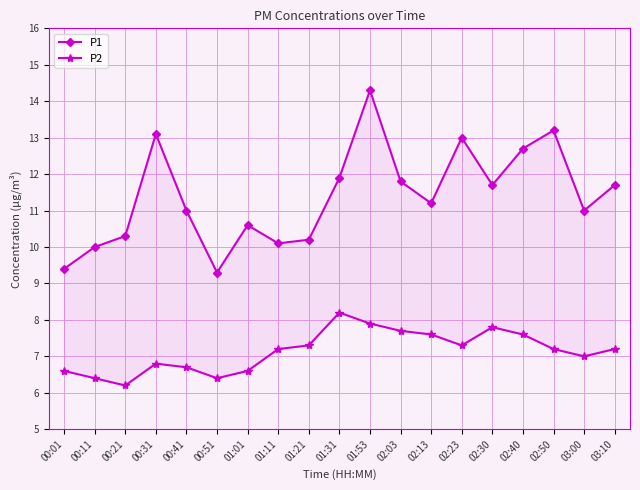

Is the value of P2 at 00:01 greater than the value of P1 at 02:50?

No